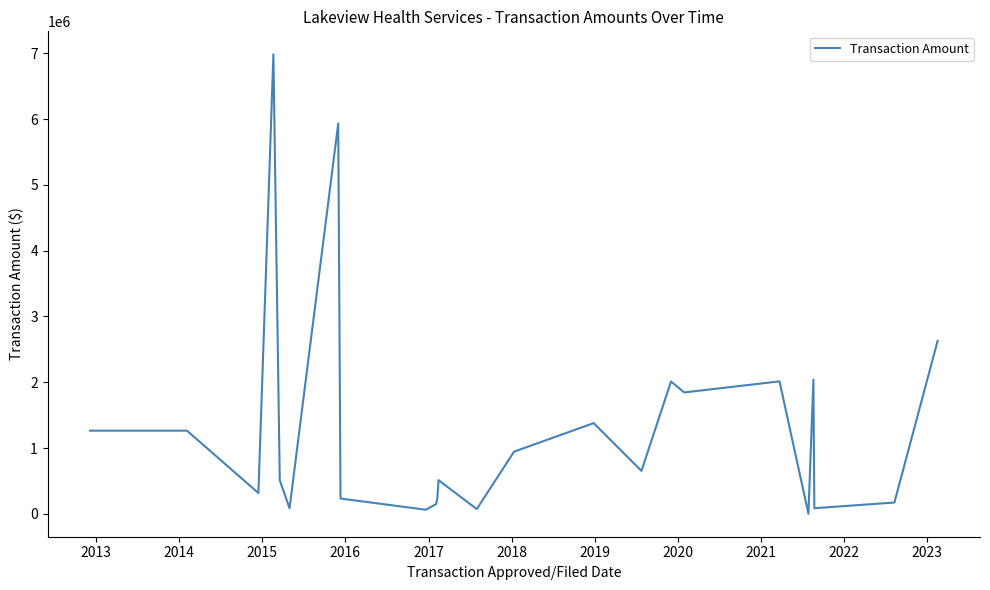

What is the difference between the maximum and minimum values?

6984651